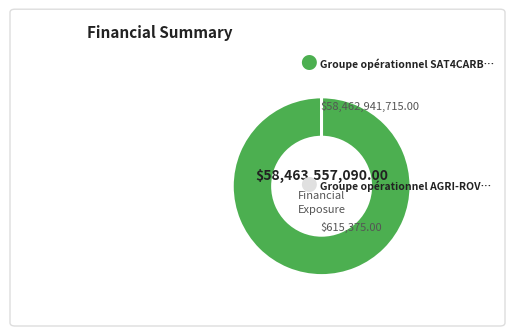

Does any single category account for the majority?

Yes